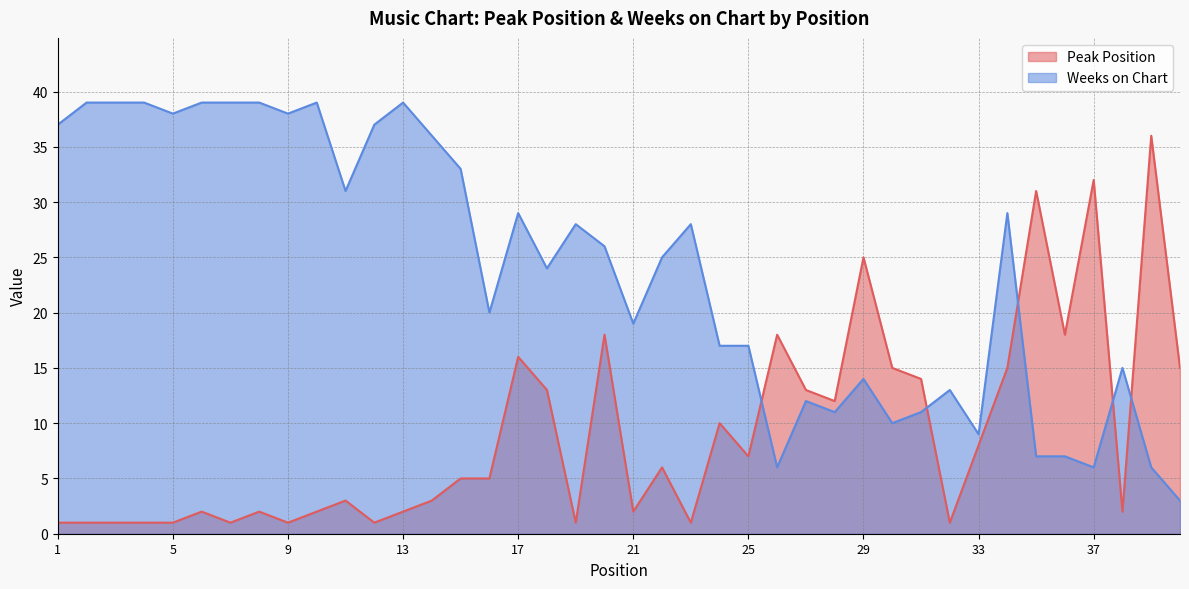

Where does the Weeks on Chart series first go above 26?

1